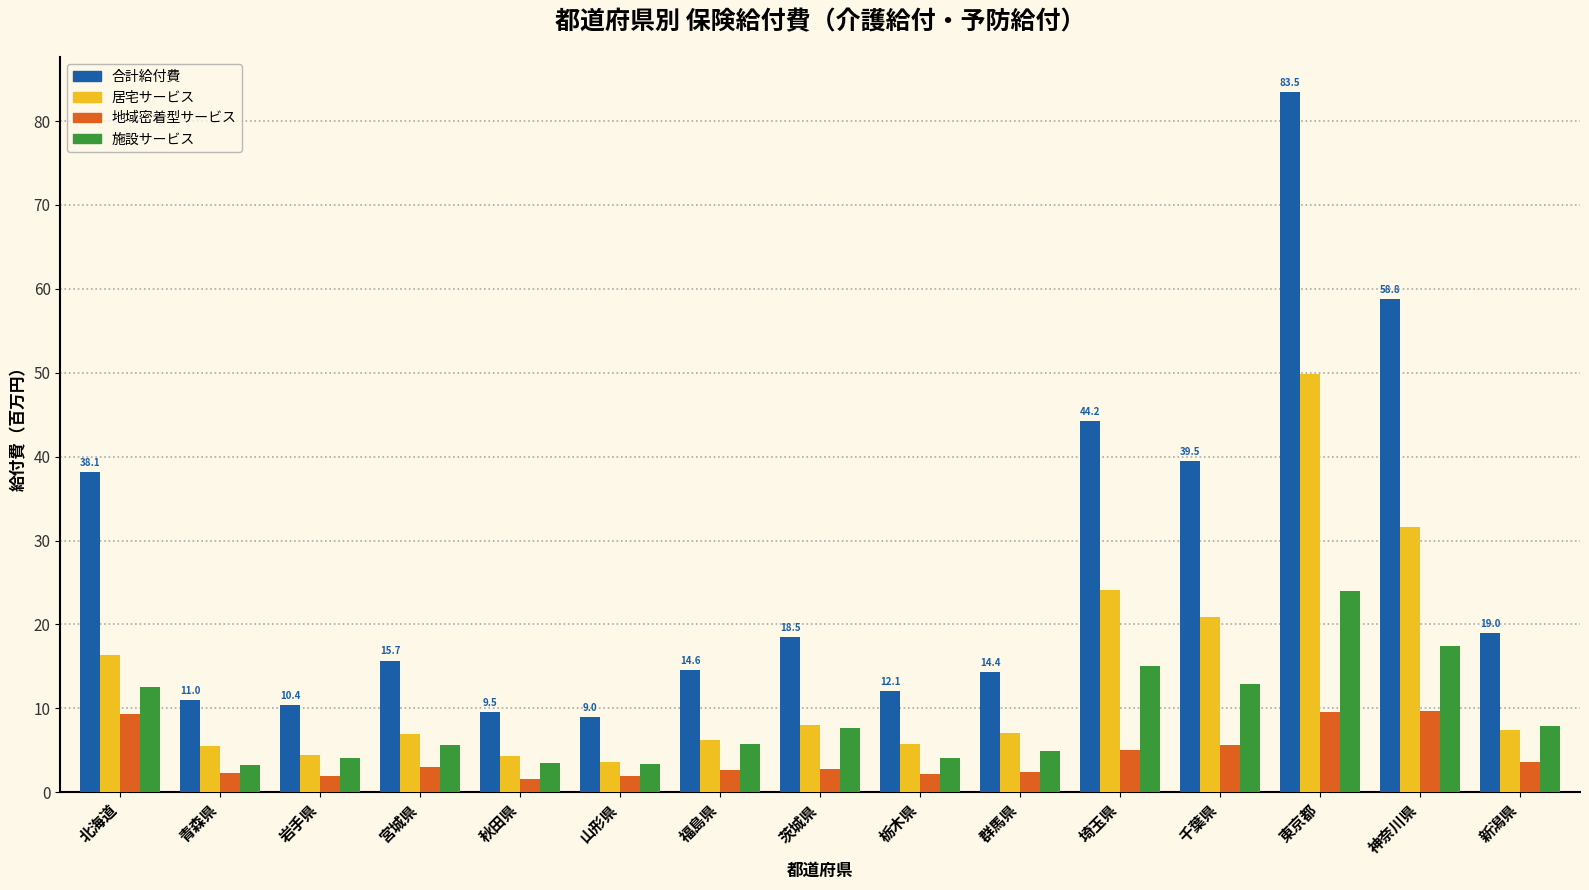

What is the label of the 4th bar from the left?

宮城県